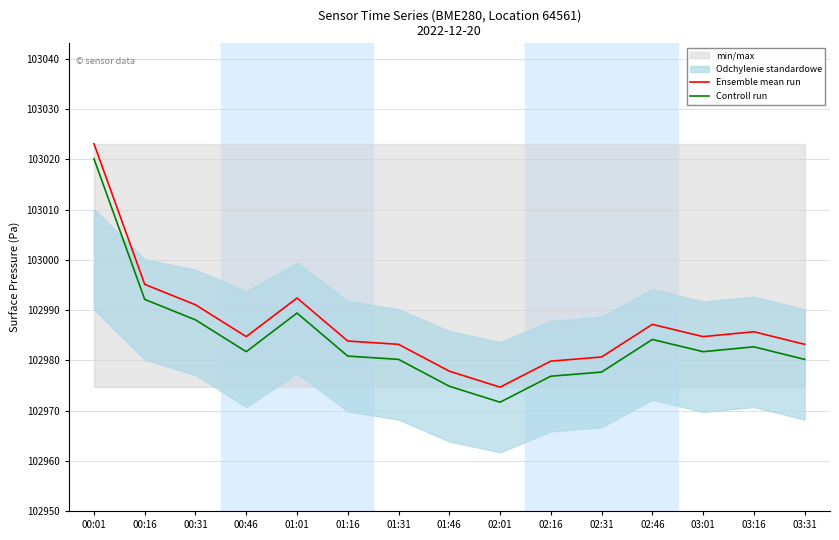

At which label does Ensemble mean run first exceed 102984?

00:01